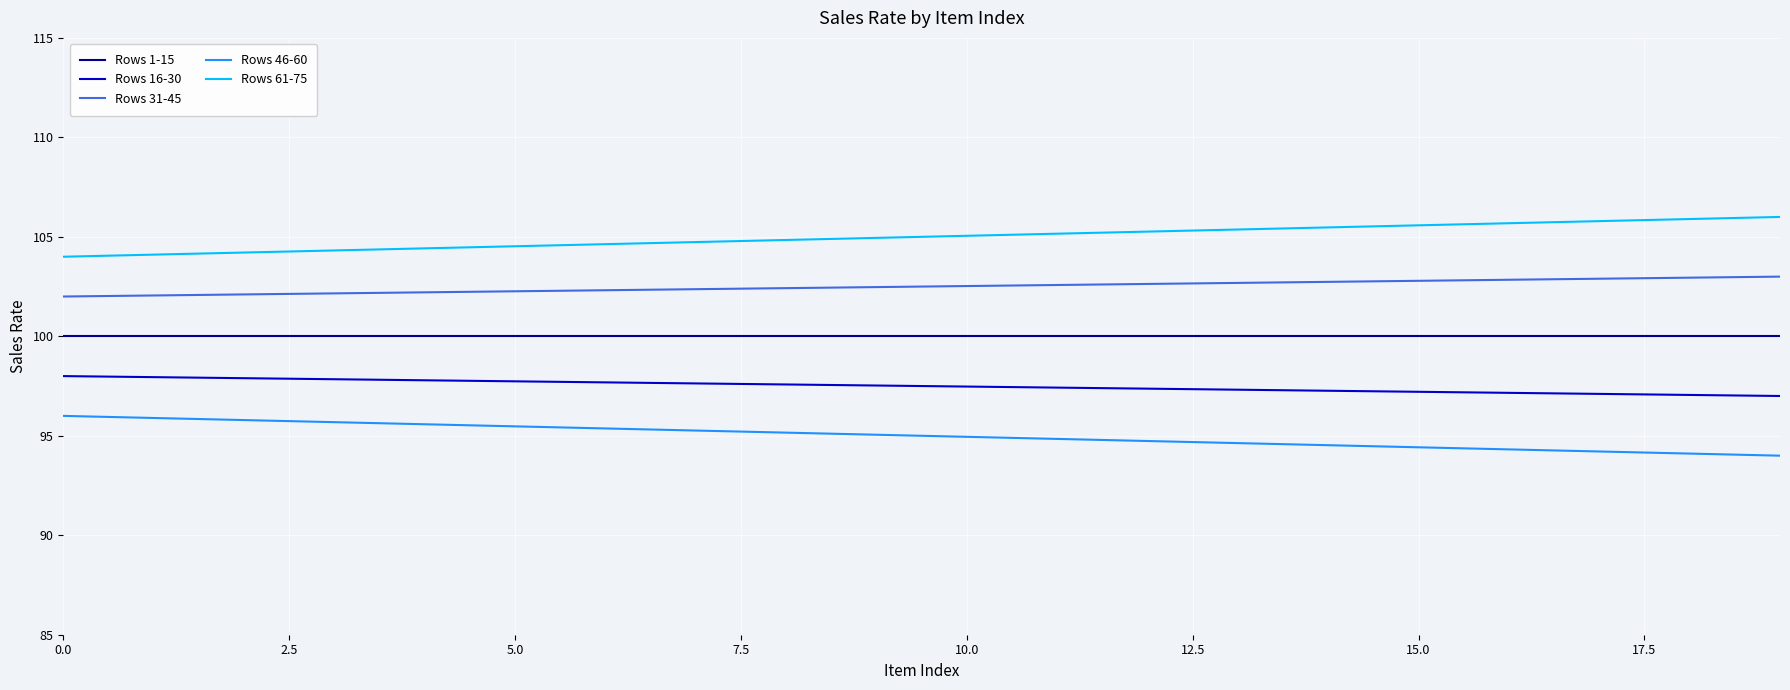

True or false: Rows 31-45 and Rows 16-30 cross at least once.

False